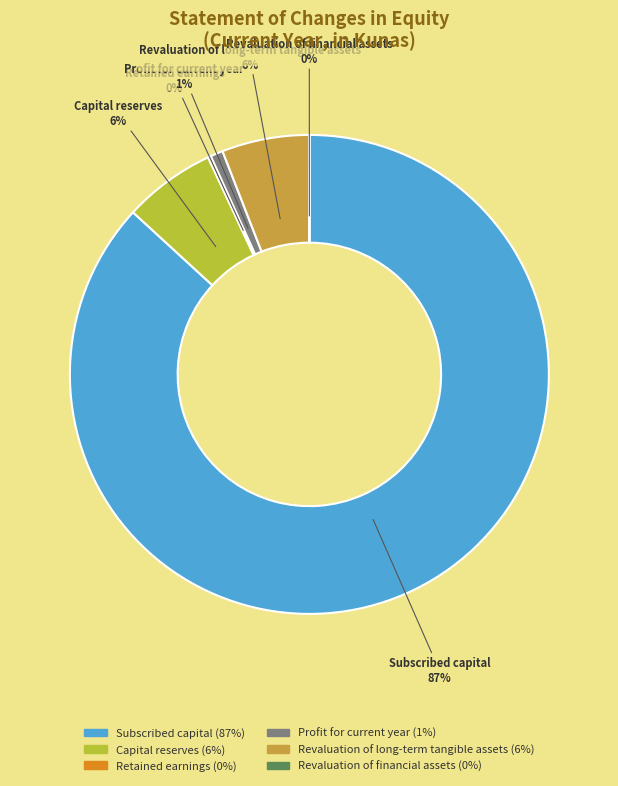

What is the majority slice?

Subscribed capital